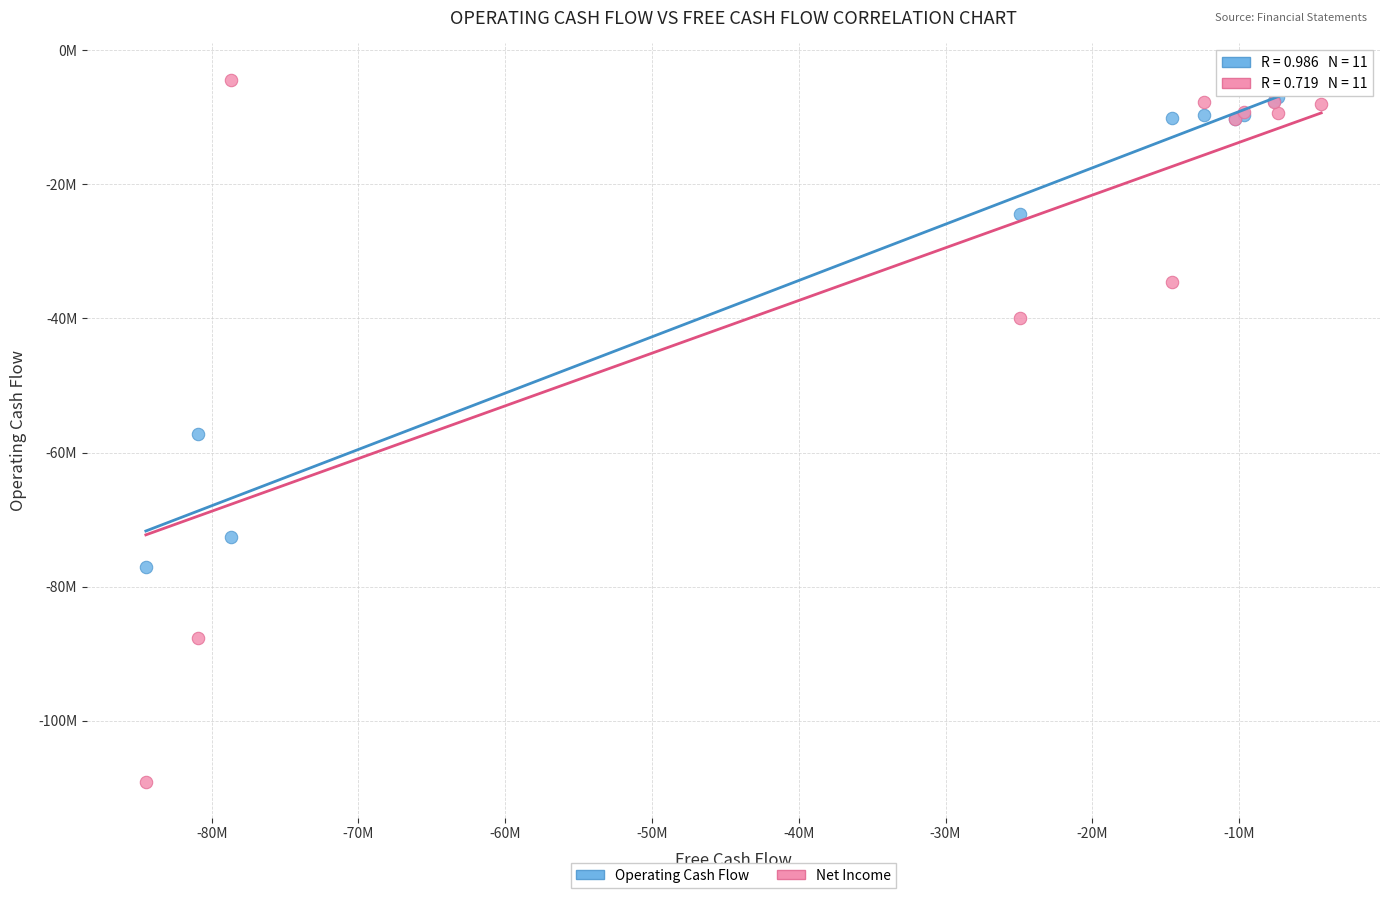

What are all the series names shown in the legend?

Operating Cash Flow, Net Income